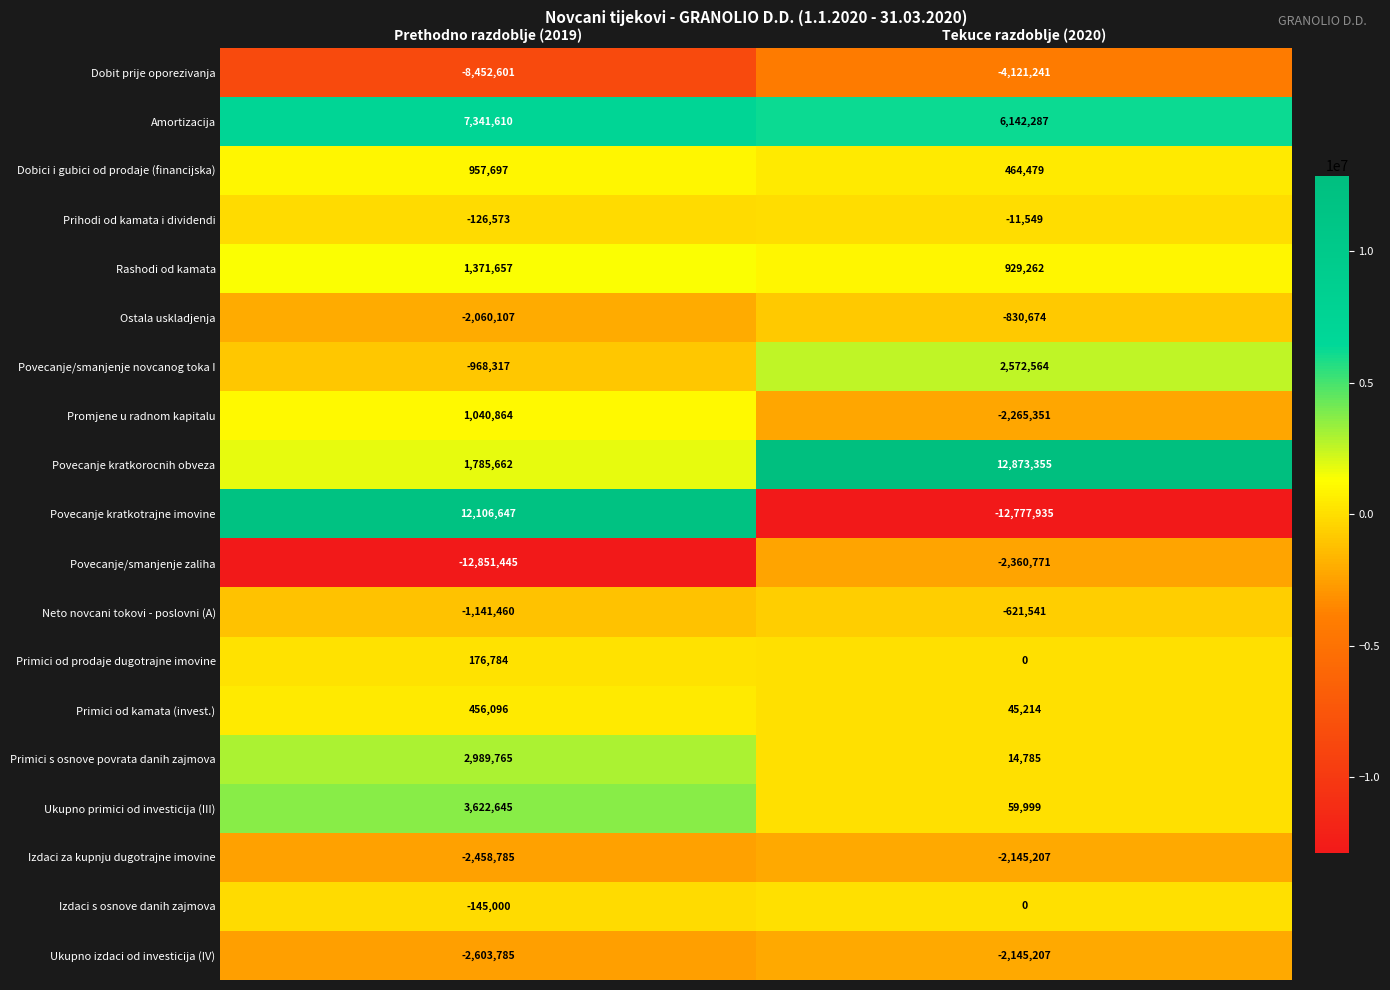

What is the maximum value shown in the chart?

12873355